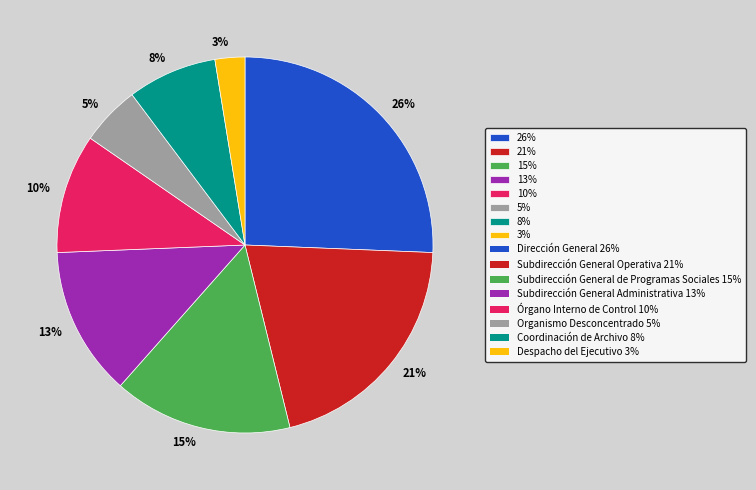

Is the sum of 26% and 21% greater than half?

No